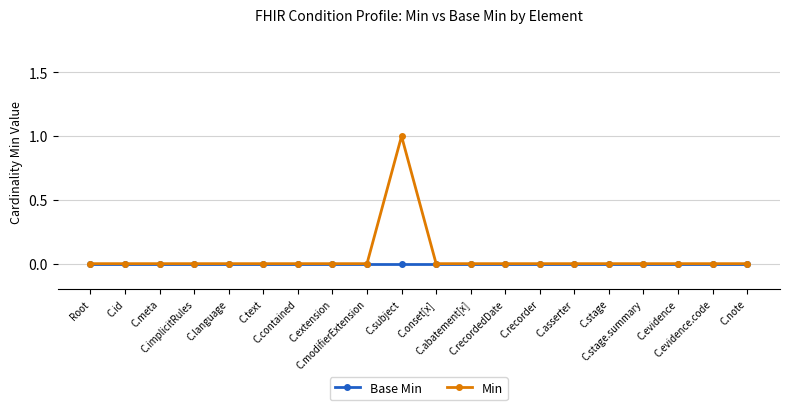

Reading left to right, extract all data points from this chart.

Base Min: Root=0	C.id=0	C.meta=0	C.implicitRules=0	C.language=0	C.text=0	C.contained=0	C.extension=0	C.modifierExtension=0	C.subject=0	C.onset[x]=0	C.abatement[x]=0	C.recordedDate=0	C.recorder=0	C.asserter=0	C.stage=0	C.stage.summary=0	C.evidence=0	C.evidence.code=0	C.note=0
Min: Root=0	C.id=0	C.meta=0	C.implicitRules=0	C.language=0	C.text=0	C.contained=0	C.extension=0	C.modifierExtension=0	C.subject=1	C.onset[x]=0	C.abatement[x]=0	C.recordedDate=0	C.recorder=0	C.asserter=0	C.stage=0	C.stage.summary=0	C.evidence=0	C.evidence.code=0	C.note=0